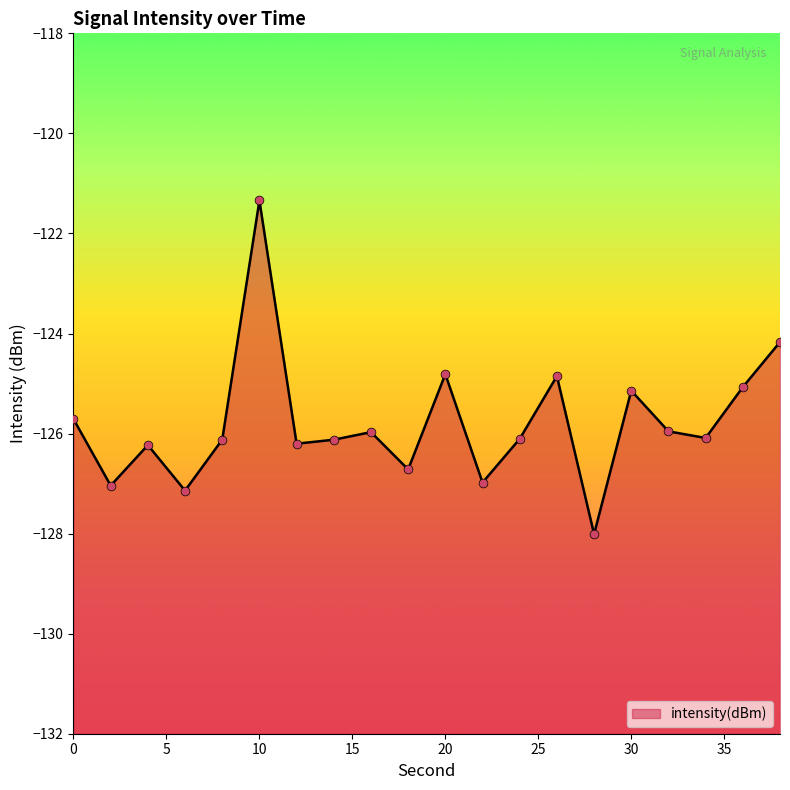

What is the change in value from 18 to 34?

+0.6